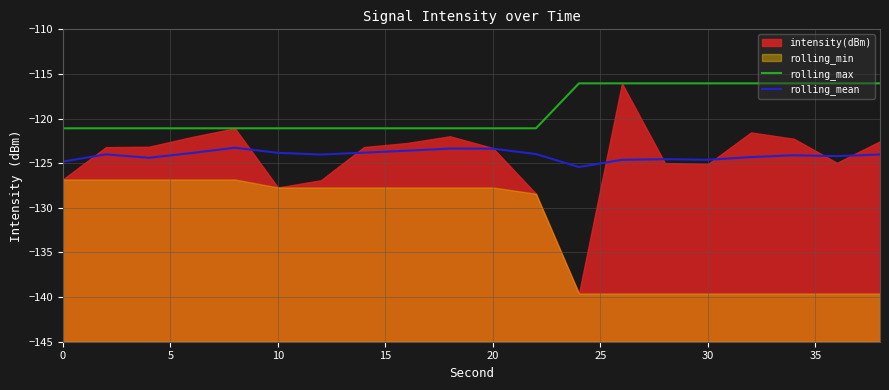

The rolling_max series shows -213.5 at 0. True or false?

False